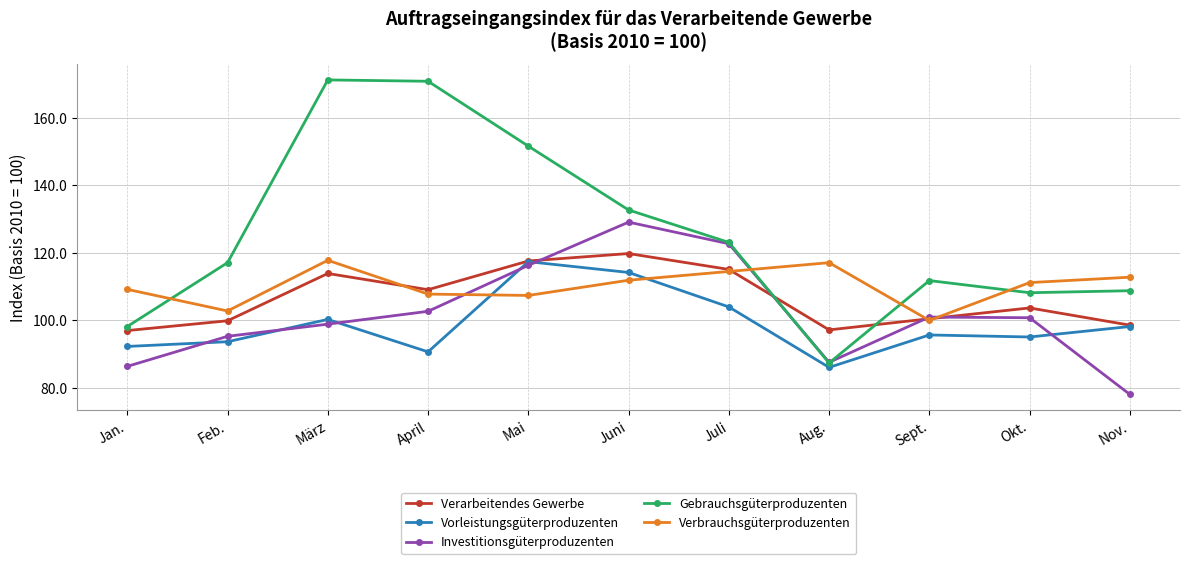

Between which two adjacent categories do Investitionsgüterproduzenten and Verarbeitendes Gewerbe first intersect?

Mai and Juni